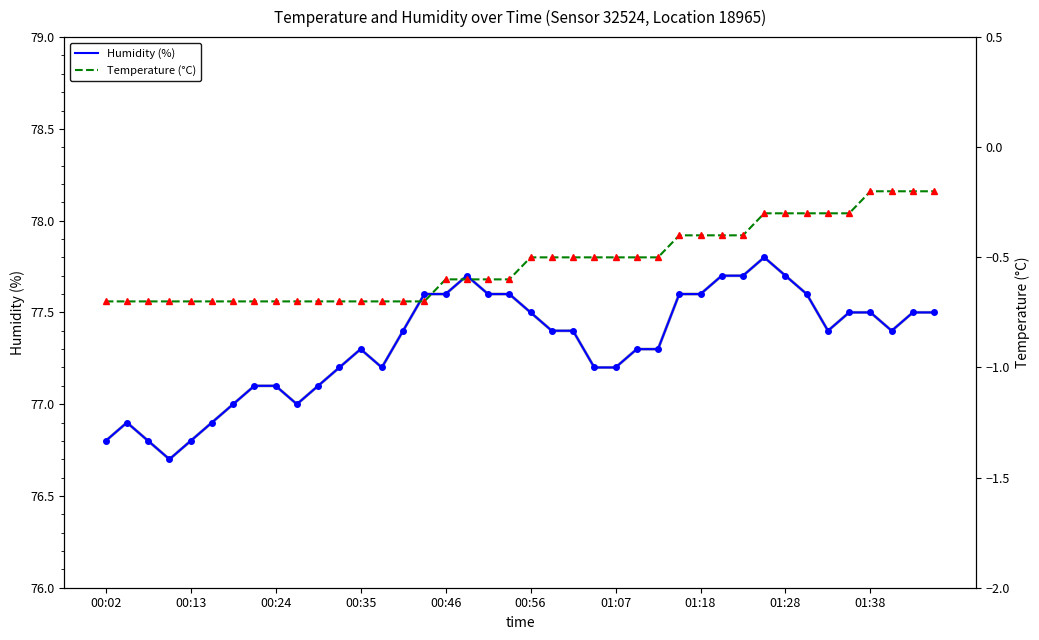

What is the minimum value for Humidity (%)?

76.7